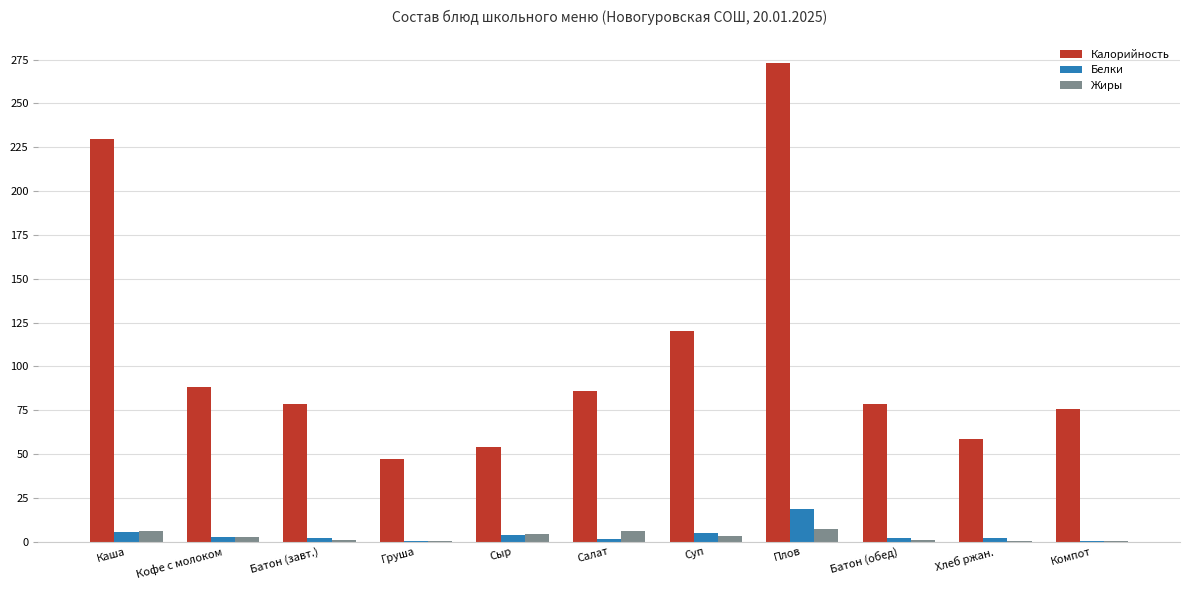

At which category is the sum across all series the highest?

Плов